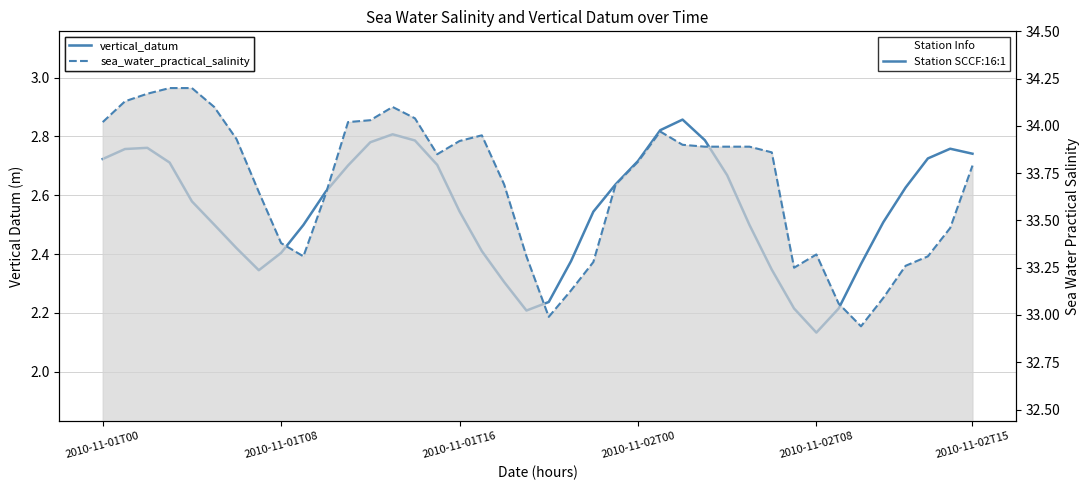

What is the difference between the second highest and minimum values in the vertical_datum series?

0.7